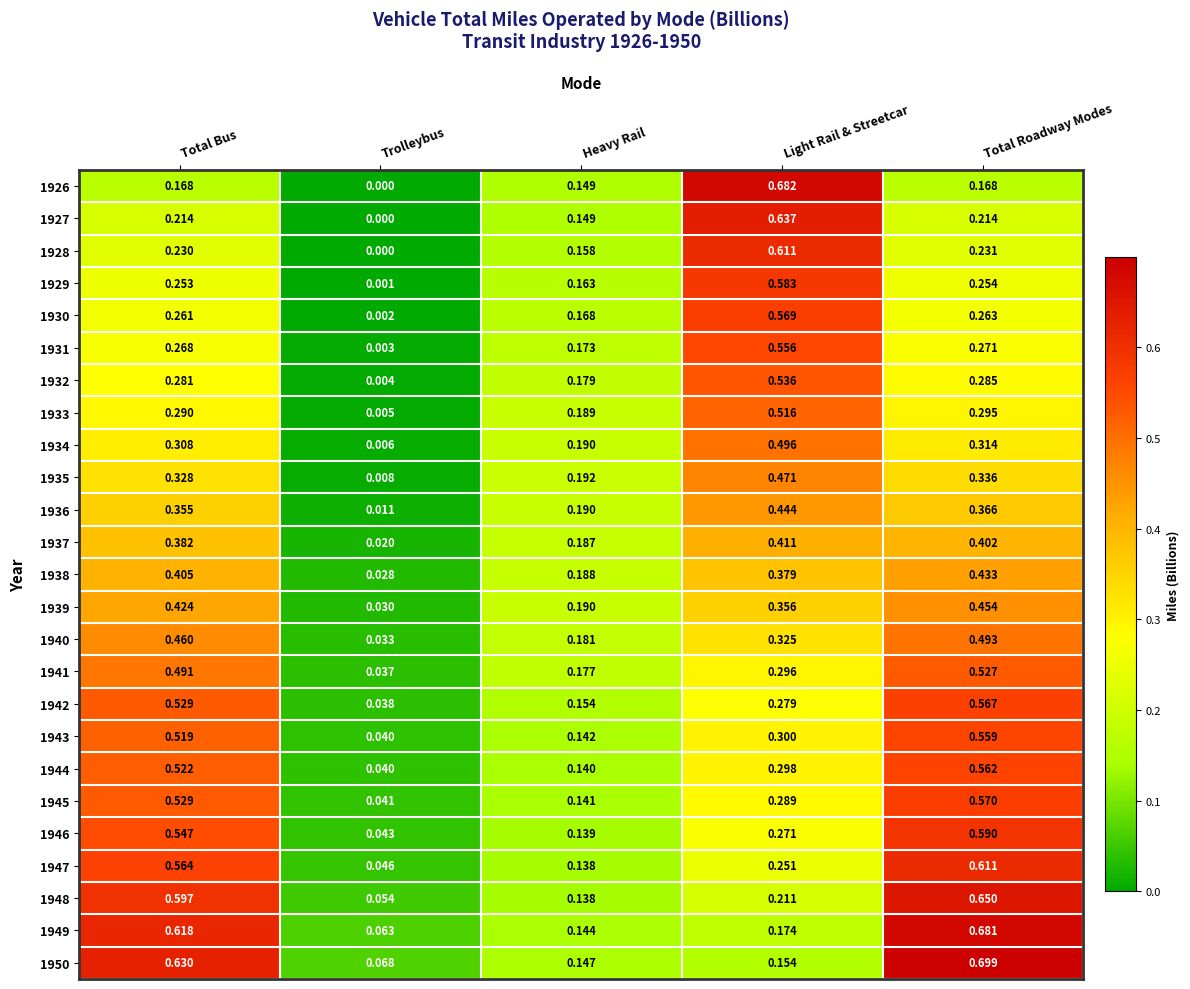

At which label is 1930 closest to 0?

Trolleybus